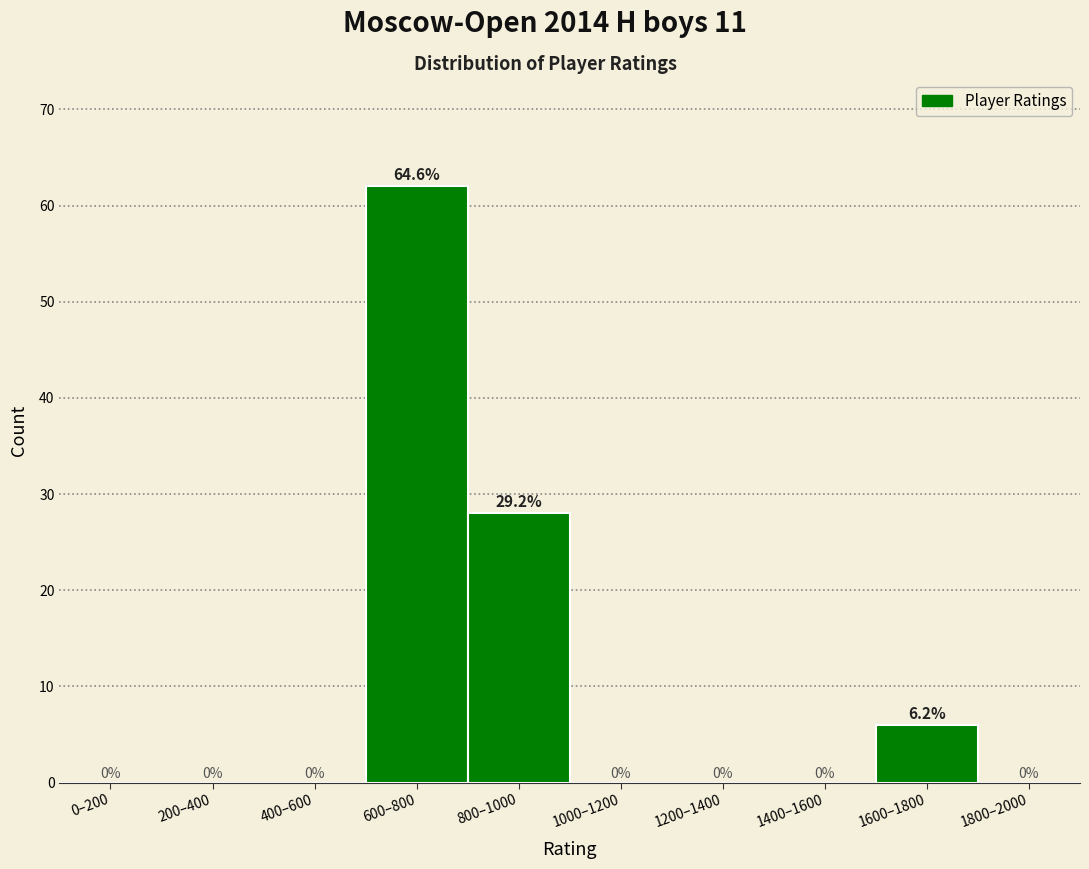

Reading right to left, list all the values displayed in this chart.

1800–2000=0	1600–1800=6	1400–1600=0	1200–1400=0	1000–1200=0	800–1000=28	600–800=62	400–600=0	200–400=0	0–200=0